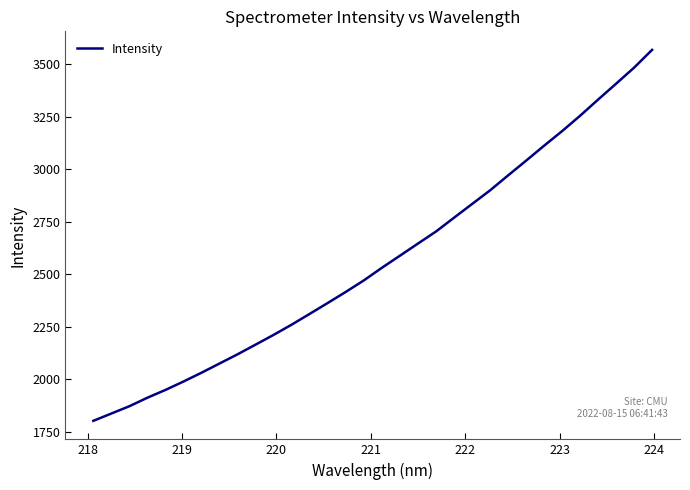

What is the maximum value shown in the chart?

3566.8